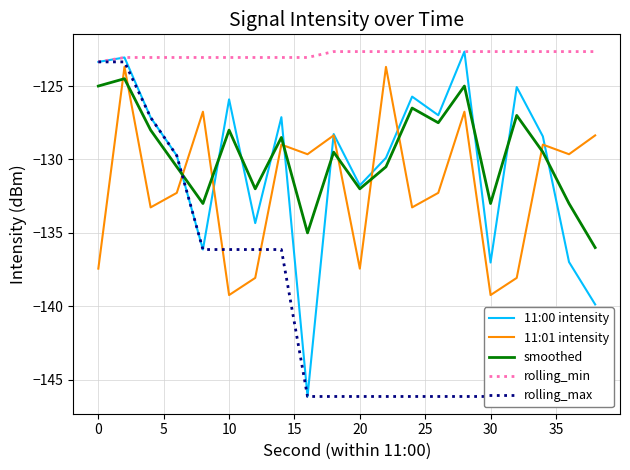

True or false: smoothed has a value of -133.0 at 30.

True